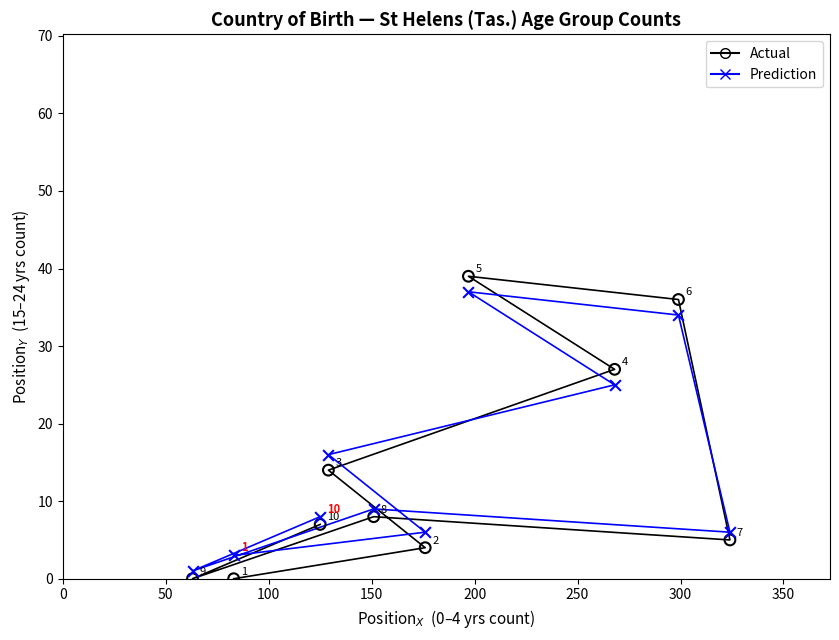

Which series contains the lowest Y value?

Actual